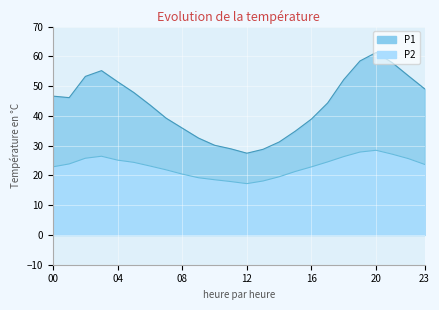

Where is the first local maximum for P2?

03:00